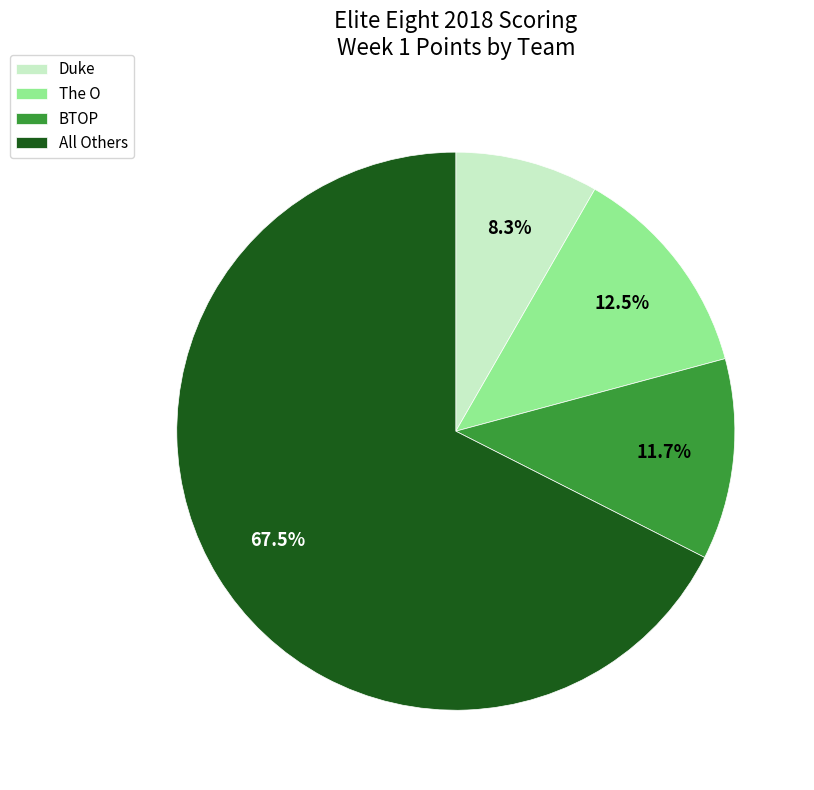

What is the ratio of the value at All Others to the value at The O?

5.4